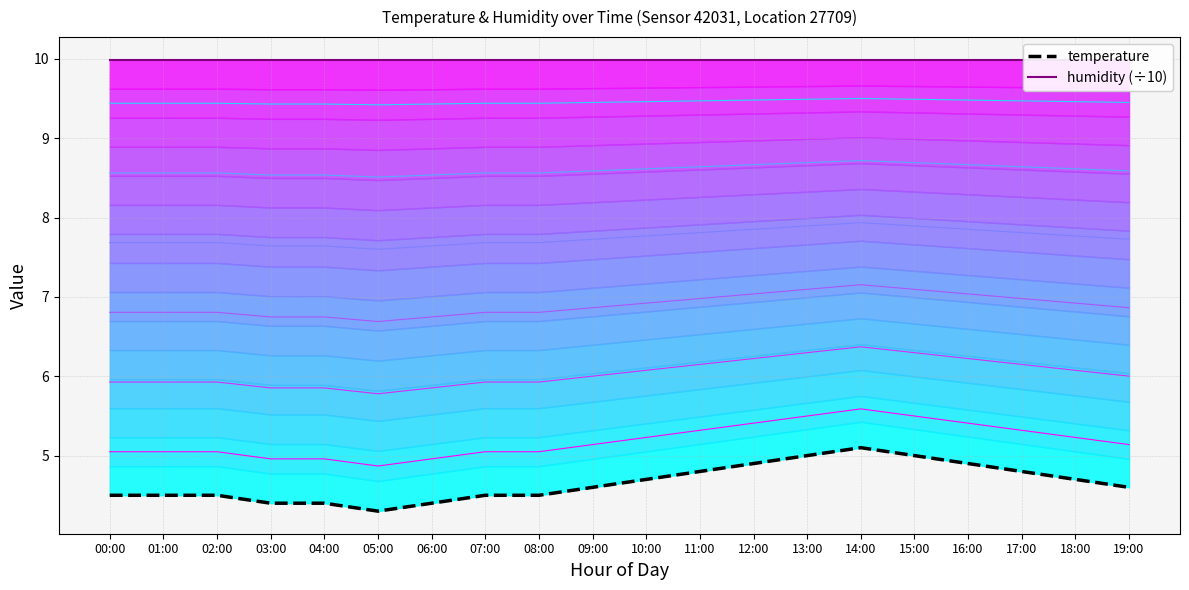

Rank the categories by humidity (÷10) value from lowest to highest.

00:00, 01:00, 02:00, 03:00, 04:00, 05:00, 06:00, 07:00, 08:00, 09:00, 10:00, 11:00, 12:00, 13:00, 14:00, 15:00, 16:00, 17:00, 18:00, 19:00